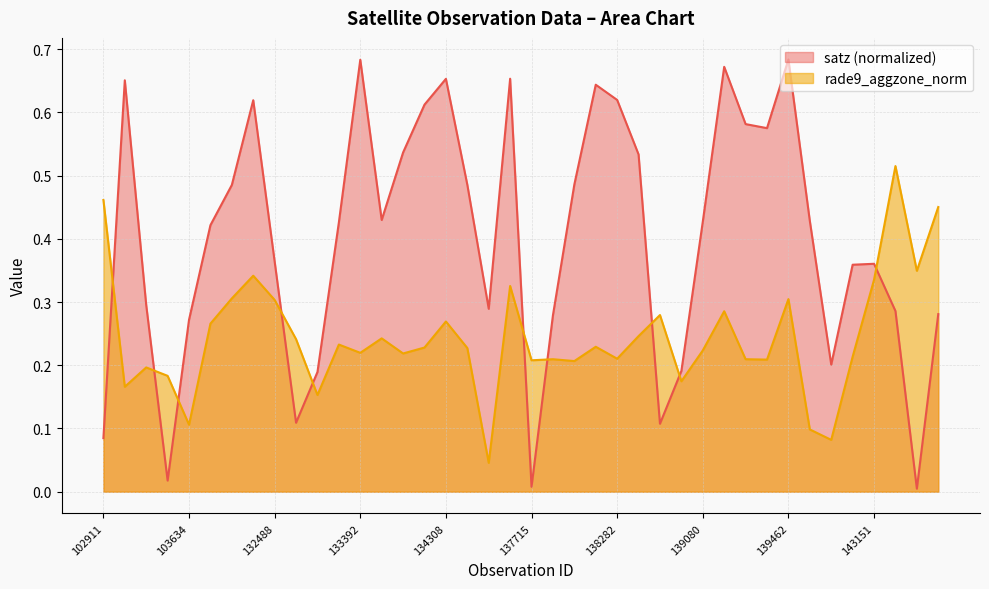

Which series ends up on top after the final intersection of satz and rade9_aggzone_norm?

rade9_aggzone_norm